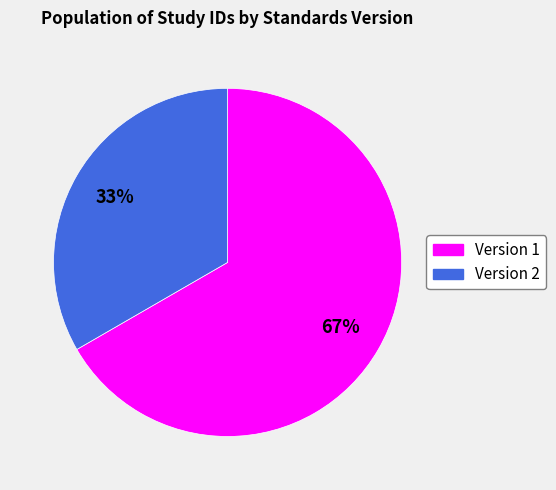

To the nearest percent, what percentage of the pie is Version 1?

67%